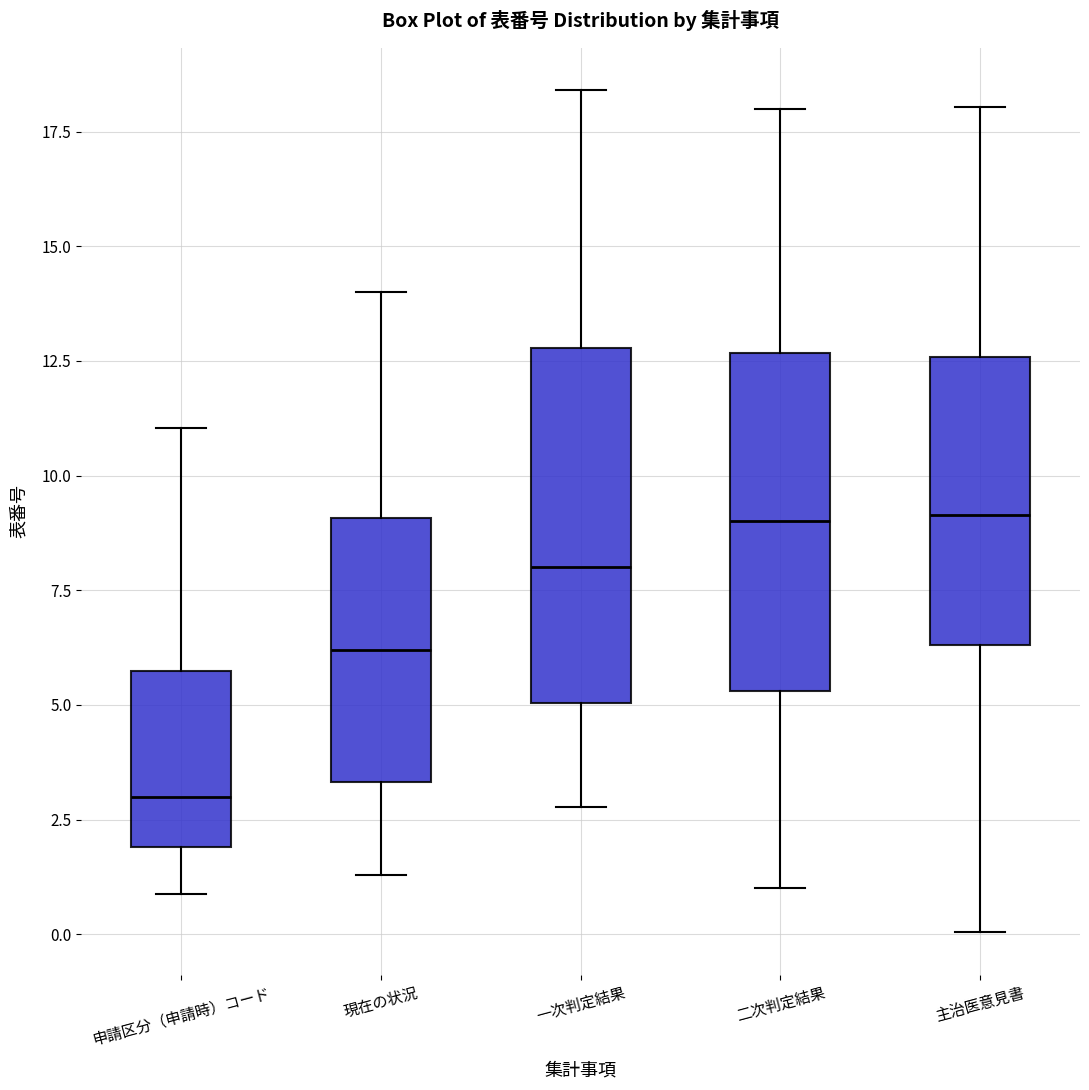

Reading left to right, read every box against the y-axis: the position of its median line, the range the box covers, and the ends of its whiskers. The values are not printed on the chart, so give them approximately, as read against the axis.

申請区分（申請時）コード: median 3.0, box 2.0 to 6.0, whiskers 1.0 to 11.0
現在の状況: median 6.0, box 3.5 to 9.0, whiskers 1.5 to 14.0
一次判定結果: median 8.0, box 5.0 to 13.0, whiskers 3.0 to 18.5
二次判定結果: median 9.0, box 5.5 to 12.5, whiskers 1.0 to 18.0
主治医意見書: median 9.0, box 6.5 to 12.5, whiskers 0.0 to 18.0